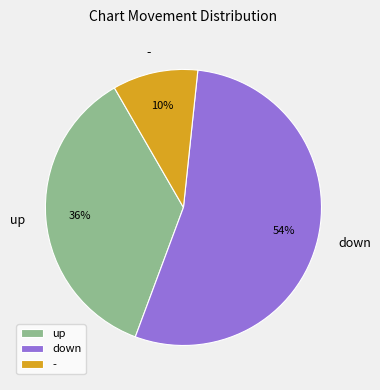

To the nearest percent, what is the average slice percentage?

33%